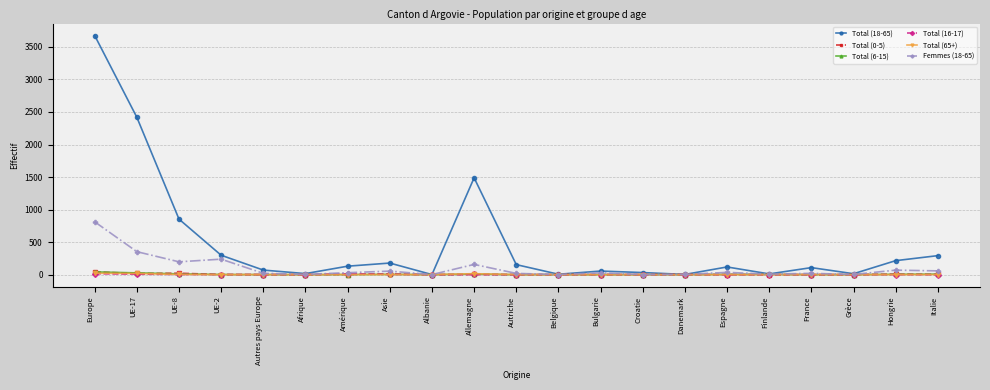

The value of Total (6-15) at Belgique is 0. True or false?

True